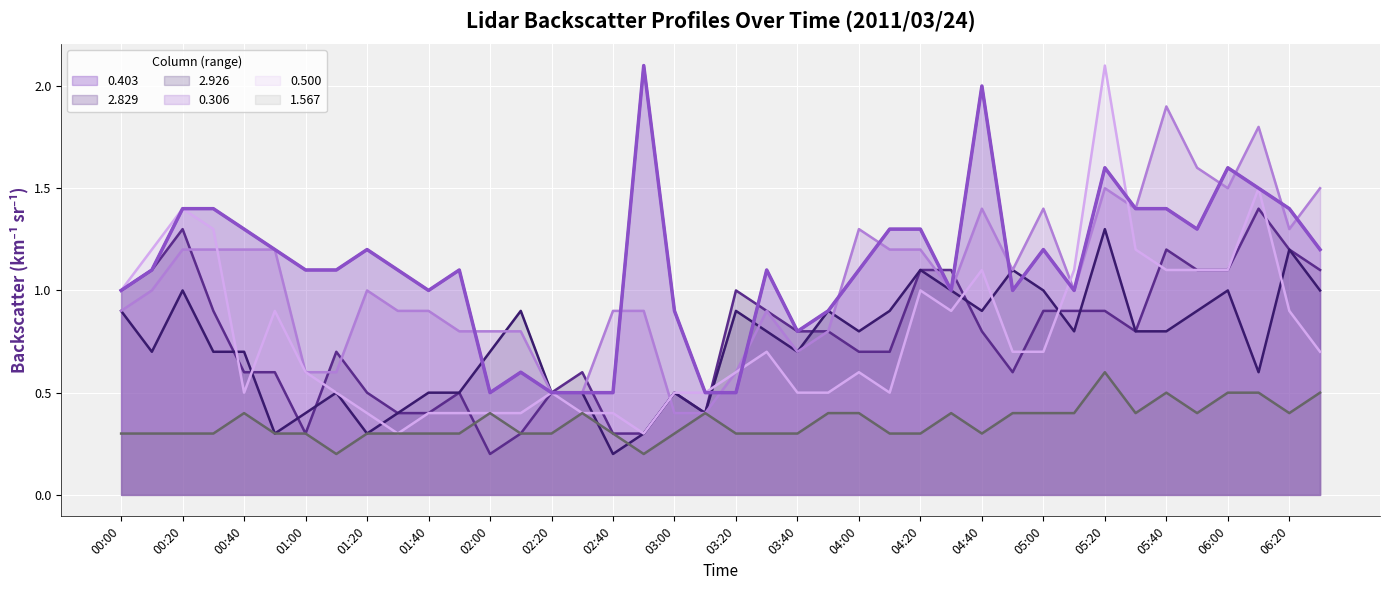

What is the spread (max minus min) of values at 05:40?

1.4